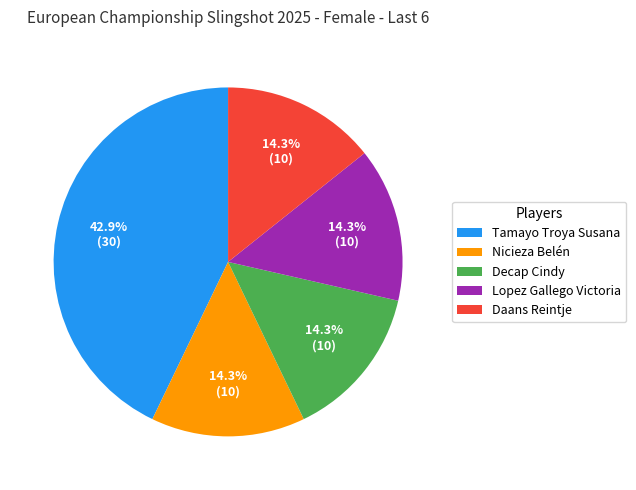

To the nearest percent, what is the difference between the largest and smallest slice percentages?

29%